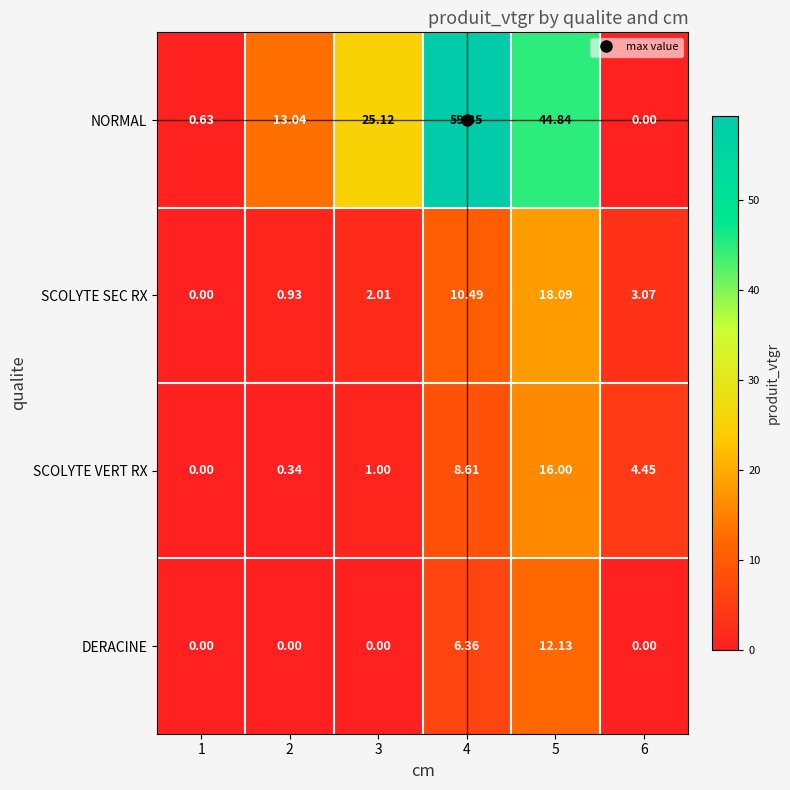

List the series in order of their peak value, highest first.

NORMAL, SCOLYTE SEC RX, SCOLYTE VERT RX, DERACINE